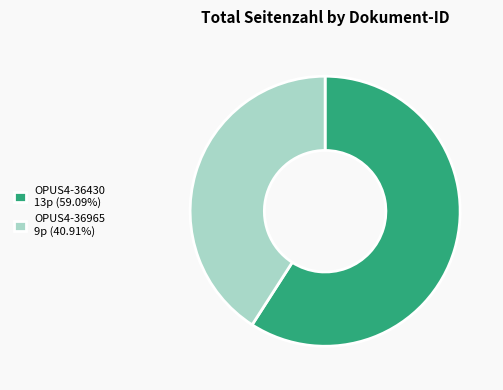

Is OPUS4-36965 the majority of the pie?

No